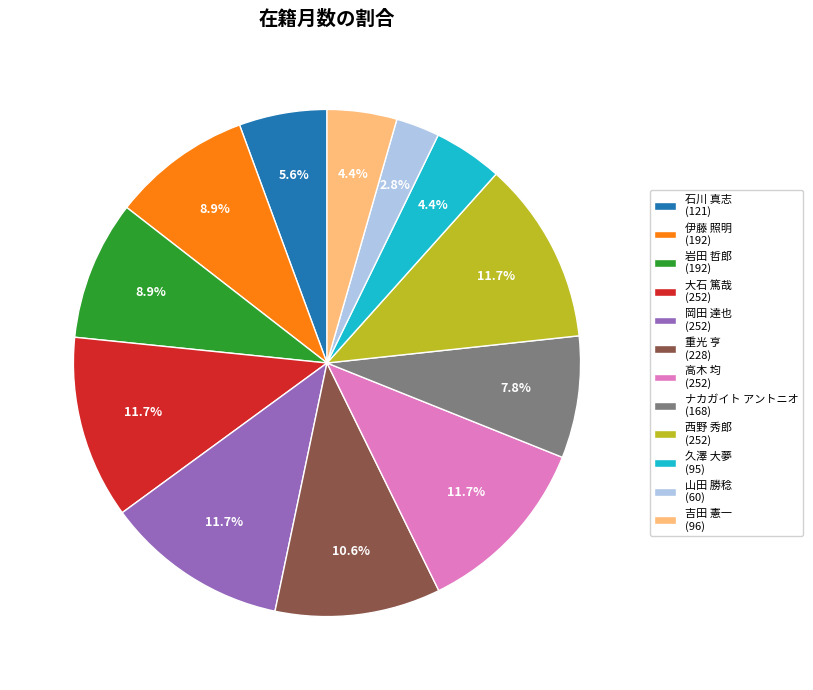

To the nearest percent, what is the difference between the largest and smallest slice percentages?

9%